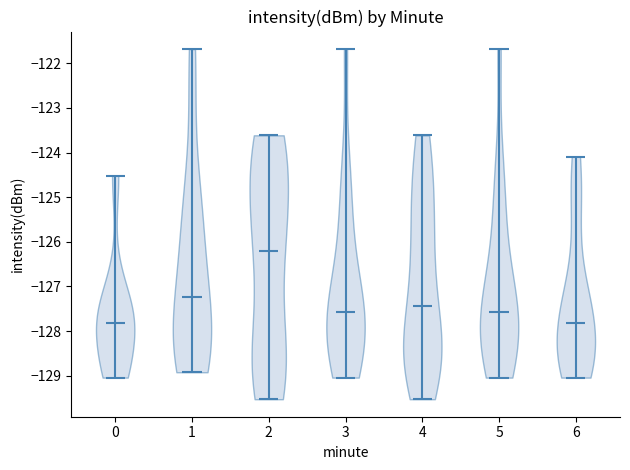

Reading left to right, read every violin against the y-axis: where its median line is, and the lowest and highest points it reaches. The values are not printed on the chart, so give them approximately, as read against the axis.

0: median line -127.8, lowest point -129.0, highest point -124.5
1: median line -127.2, lowest point -128.9, highest point -121.7
2: median line -126.2, lowest point -129.5, highest point -123.6
3: median line -127.6, lowest point -129.0, highest point -121.7
4: median line -127.4, lowest point -129.5, highest point -123.6
5: median line -127.6, lowest point -129.0, highest point -121.7
6: median line -127.8, lowest point -129.0, highest point -124.1